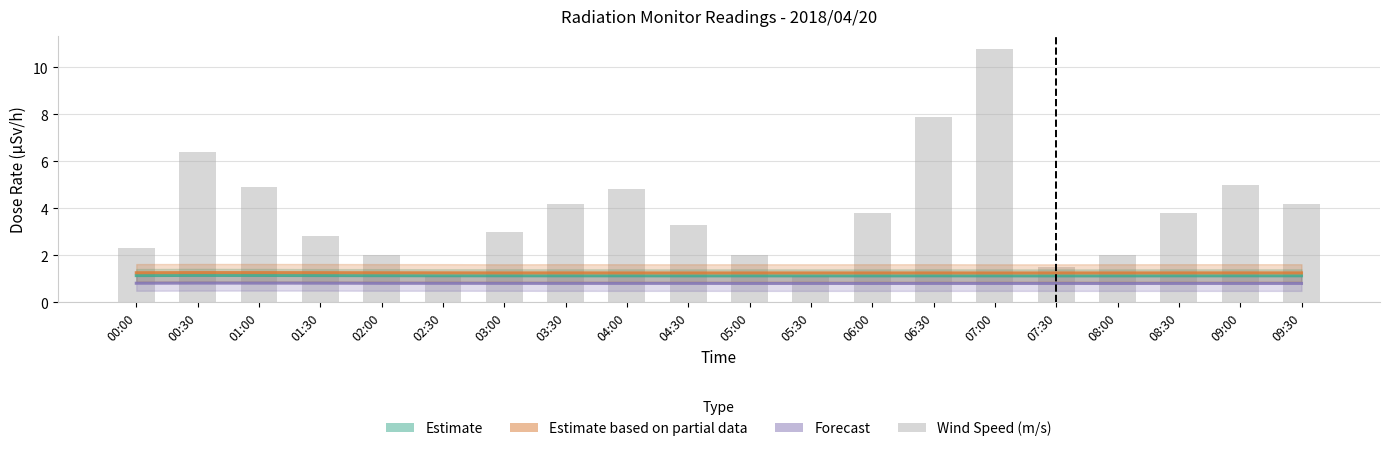

What is the lowest value of the Forecast (MP-5, MP-6) (mean) series?

0.8